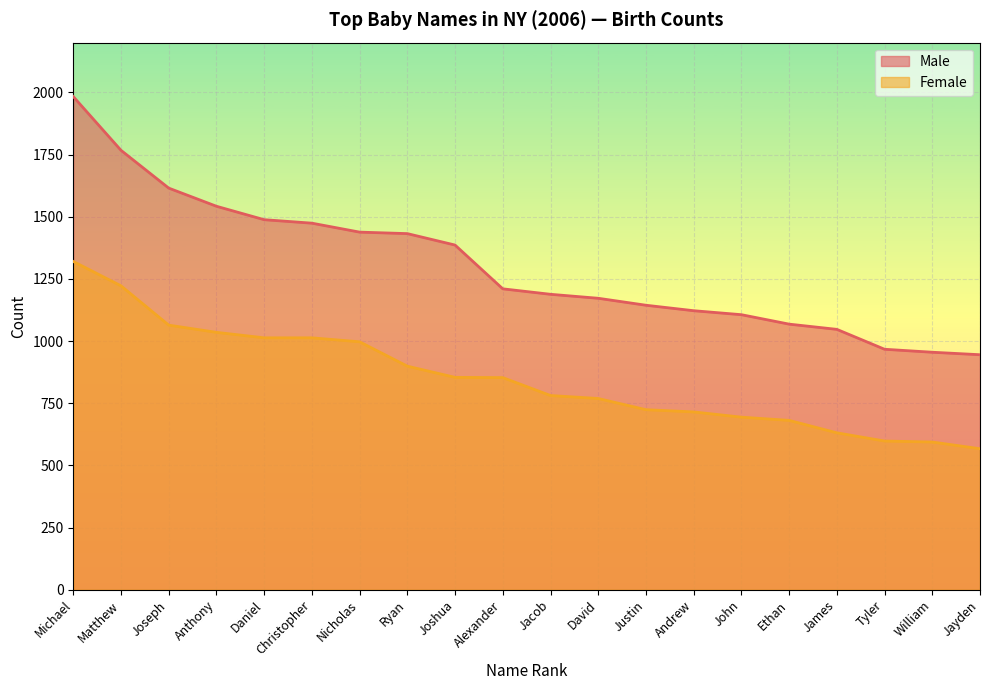

Which series has the largest total across all categories?

Male